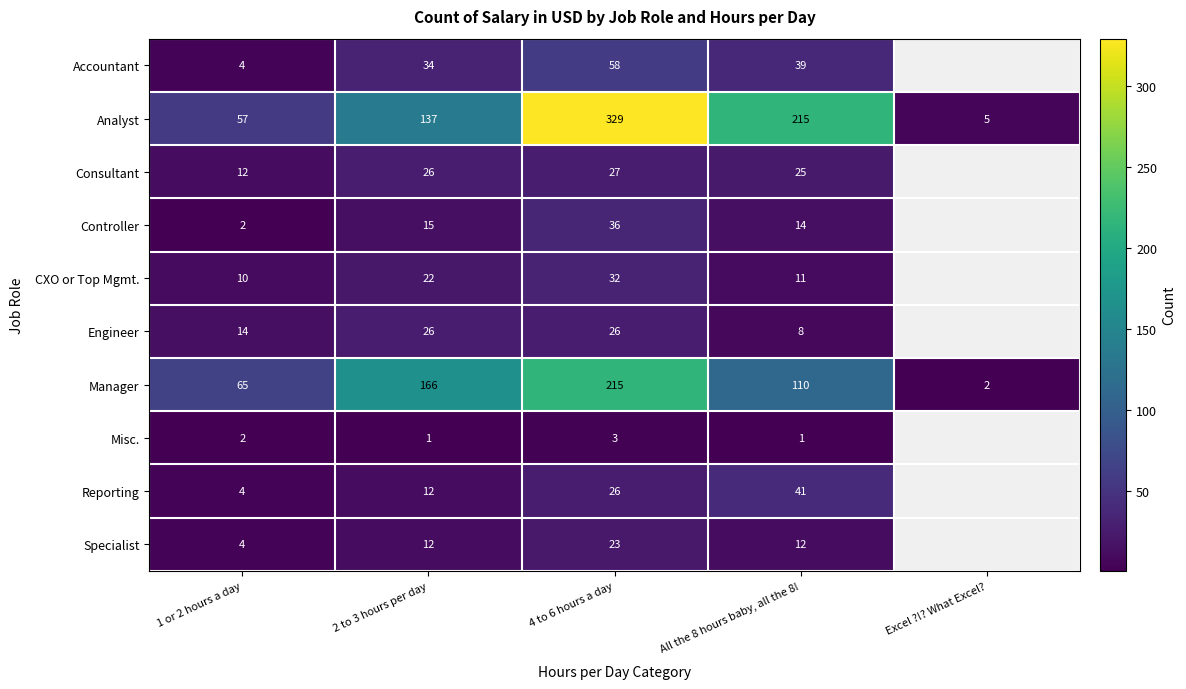

At how many categories does at least one series exceed 161?

3